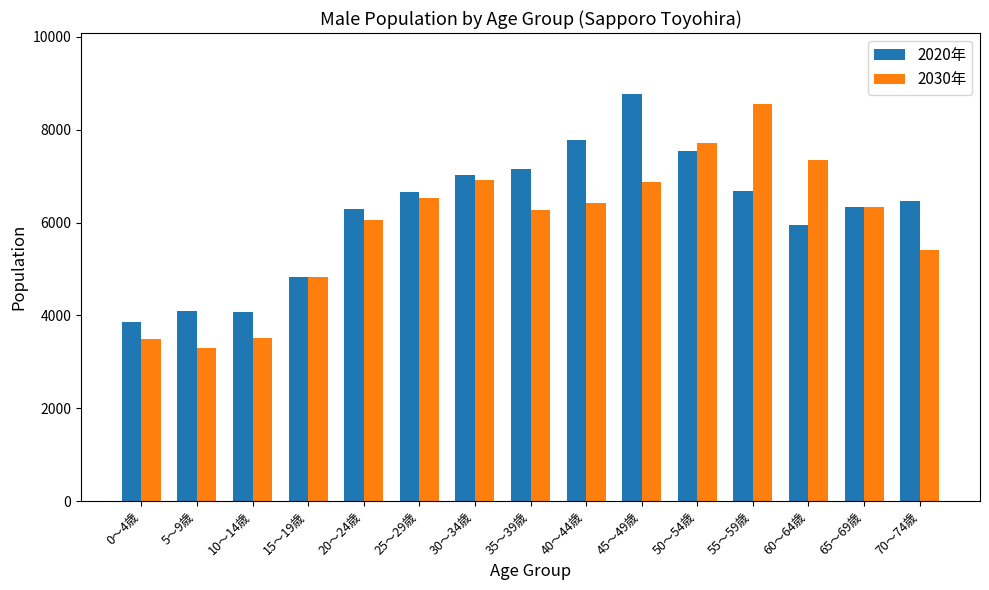

What is the difference between the maximum and second lowest values in the 2020年 series?

4705